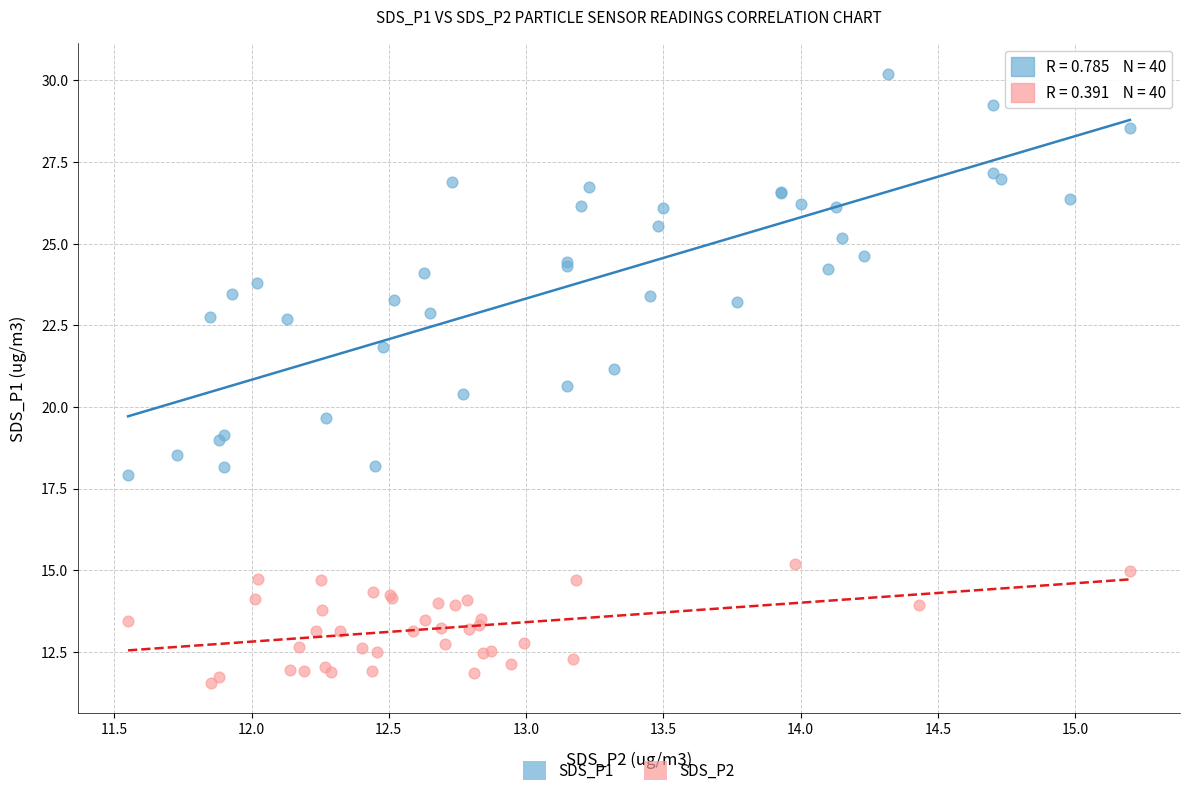

Which series has the largest Y range (max minus min)?

SDS_P1